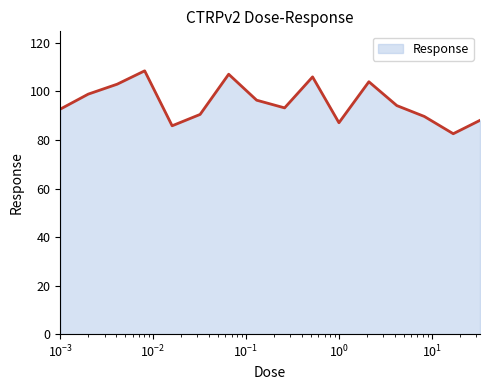

What is the difference between the maximum and minimum values?

25.9